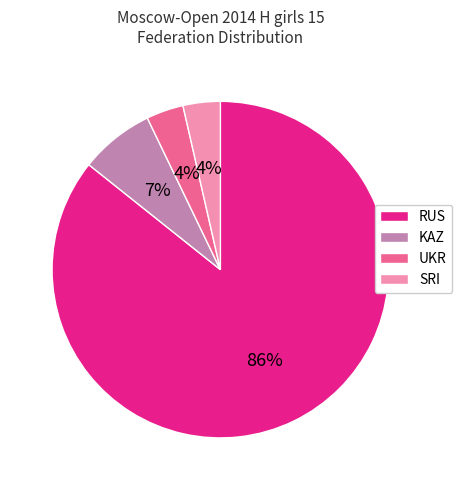

To the nearest percent, what is the average slice percentage?

25%